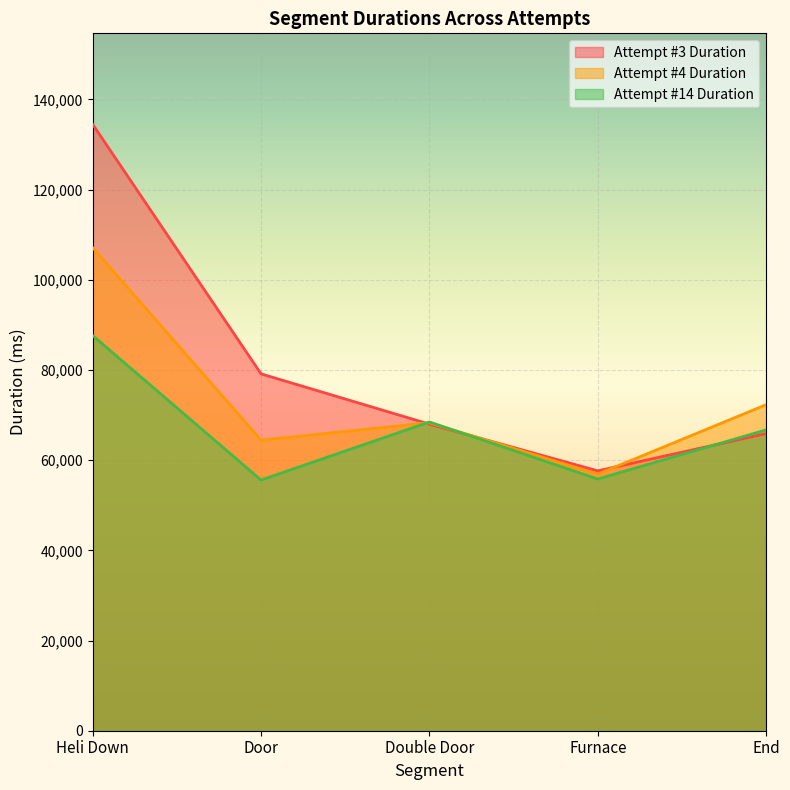

At how many categories does at least one series exceed 107338?

1